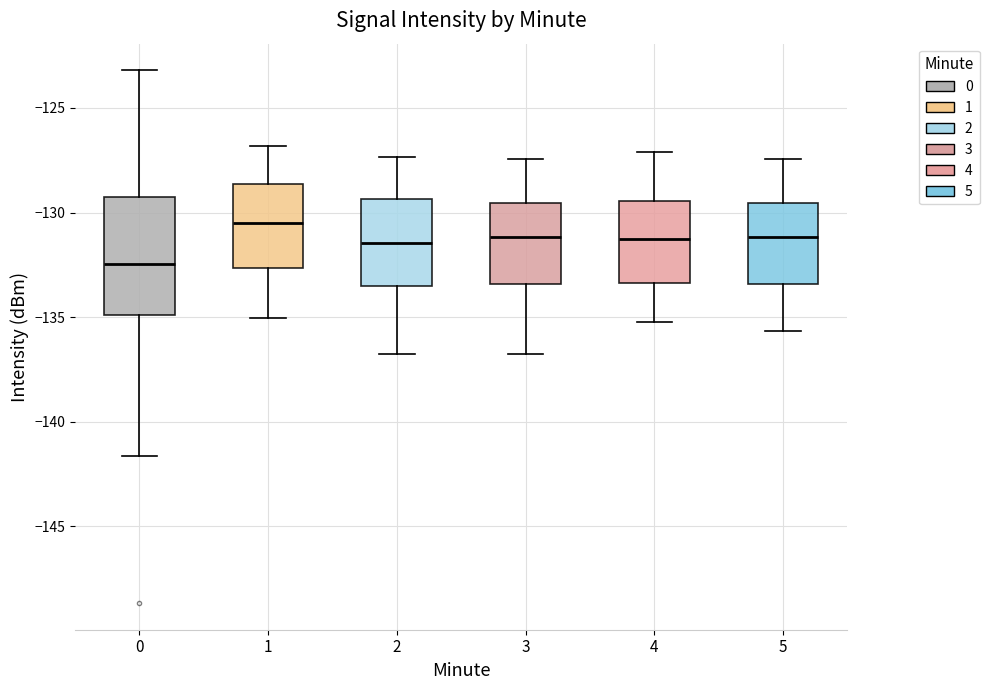

Comparing the boxes themselves (not the whiskers), which one is the tallest?

0